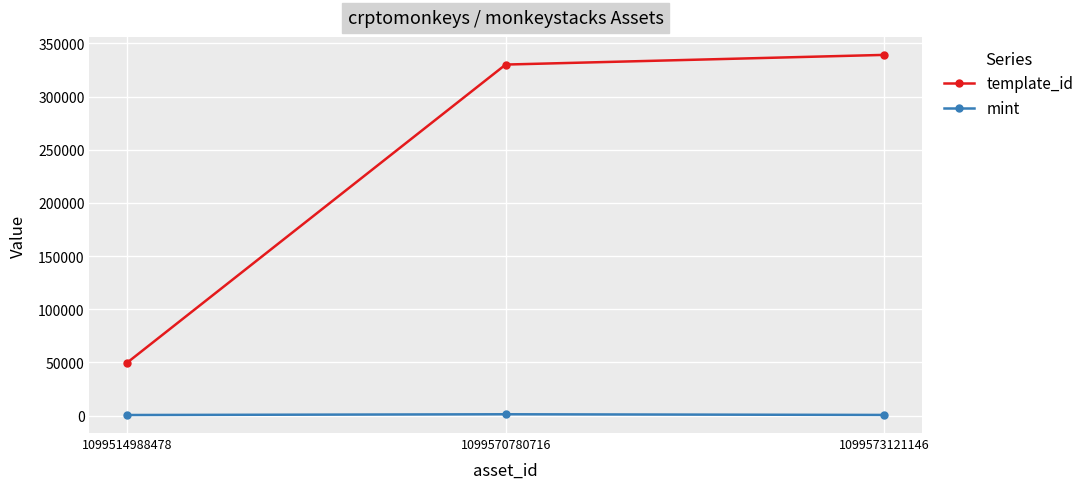

Is the value of template_id at 1099514988478 greater than the value of mint at 1099573121146?

Yes